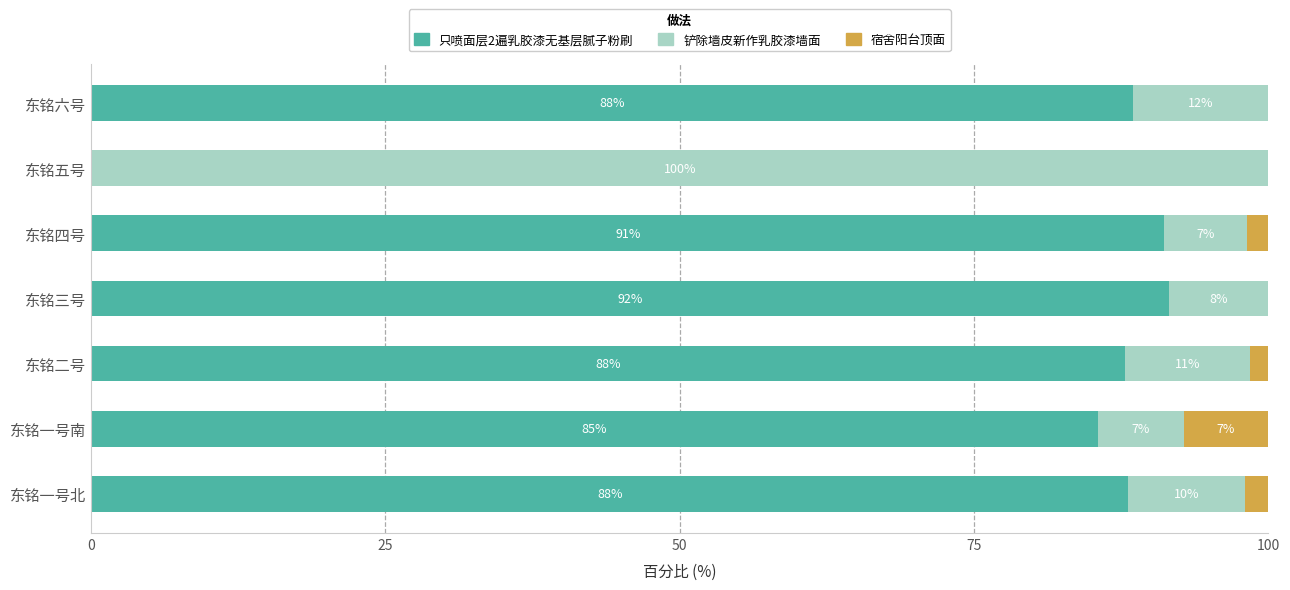

The value of 只喷面层2遍乳胶漆无基层腻子粉刷 at 东铭四号 is 162.8. True or false?

False